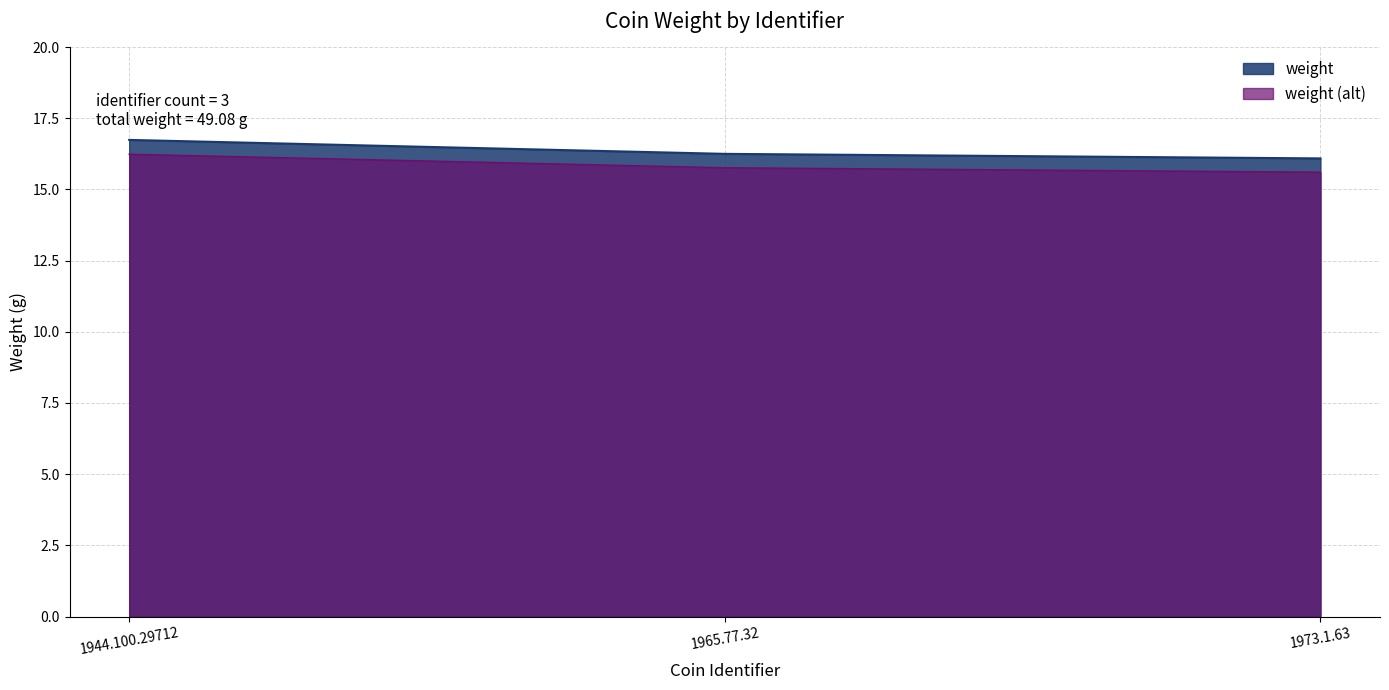

Count the values in the range 16 to 17.

3